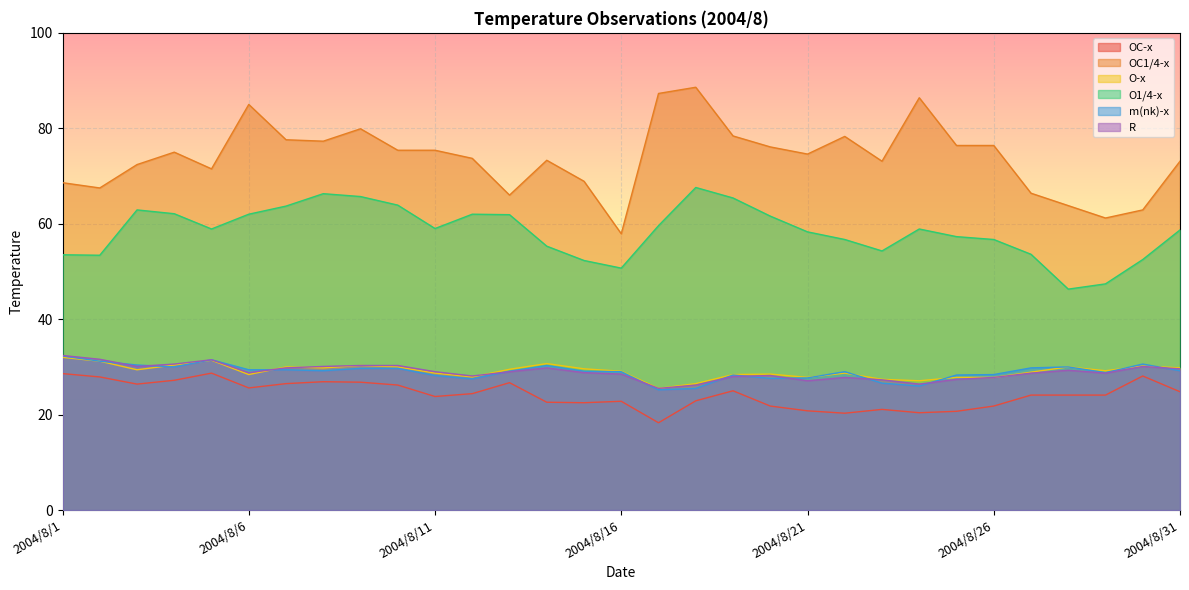

What is the lowest value of the O1/4-x series?

46.3